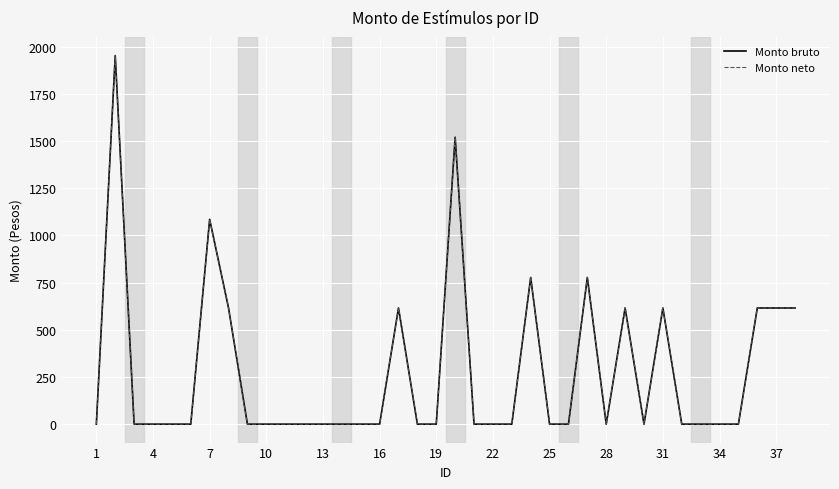

Does the chart have visible grid lines?

Yes